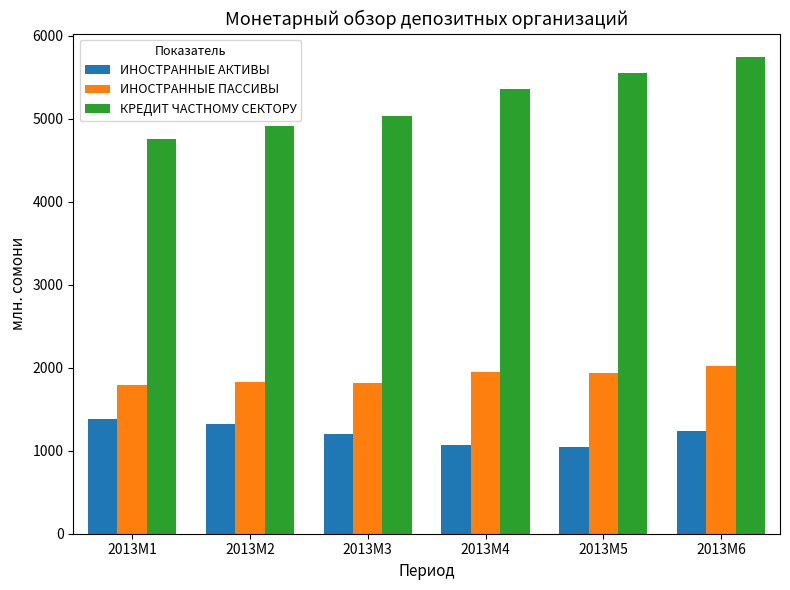

What is the sum of the ИНОСТРАННЫЕ ПАССИВЫ values at 2013M1 and 2013M4?

3743.6